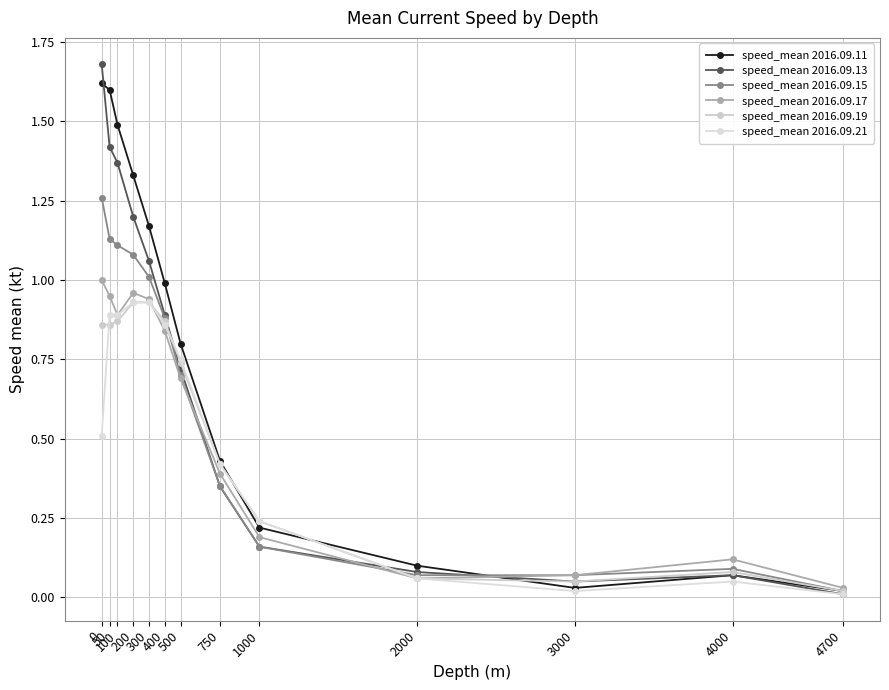

Where is the first local minimum for speed_mean 2016.09.11?

3000